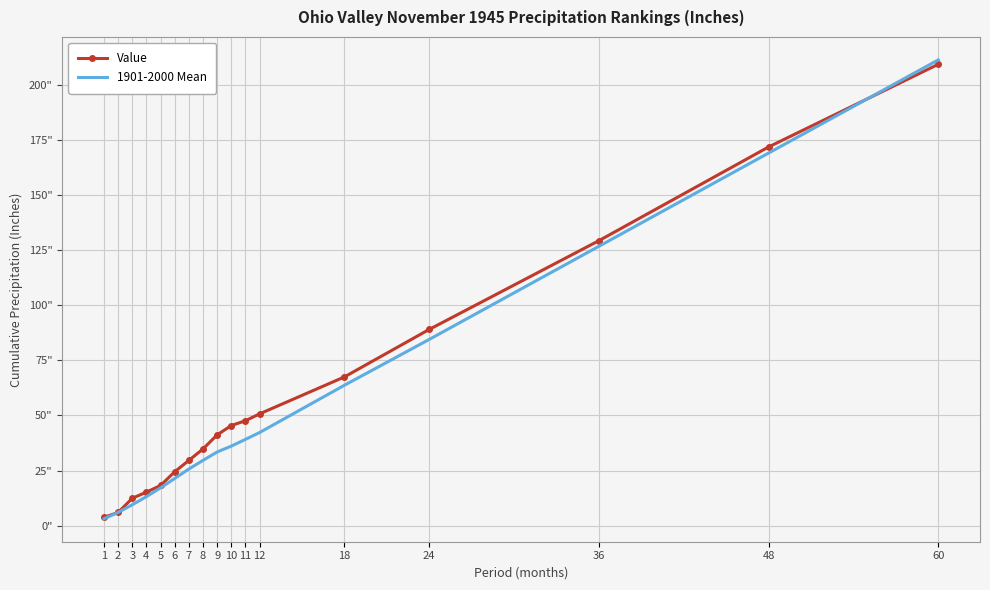

Where does the Value series first go above 41?

9